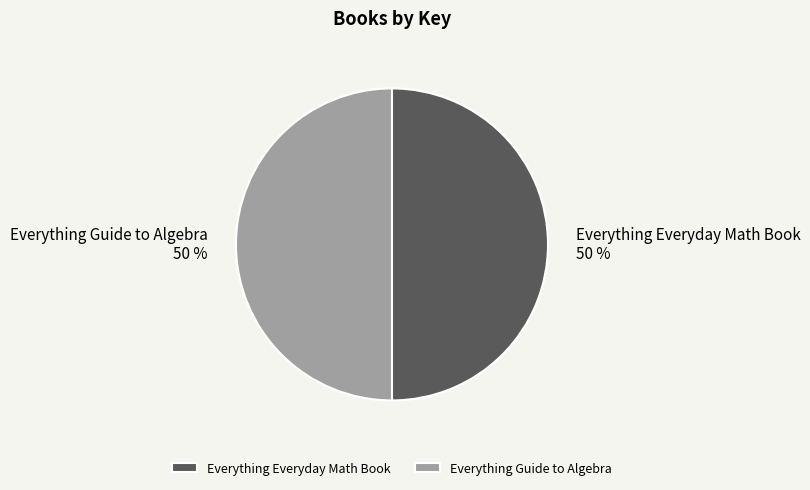

To the nearest percent, what portion does Everything Everyday Math Book represent?

50%